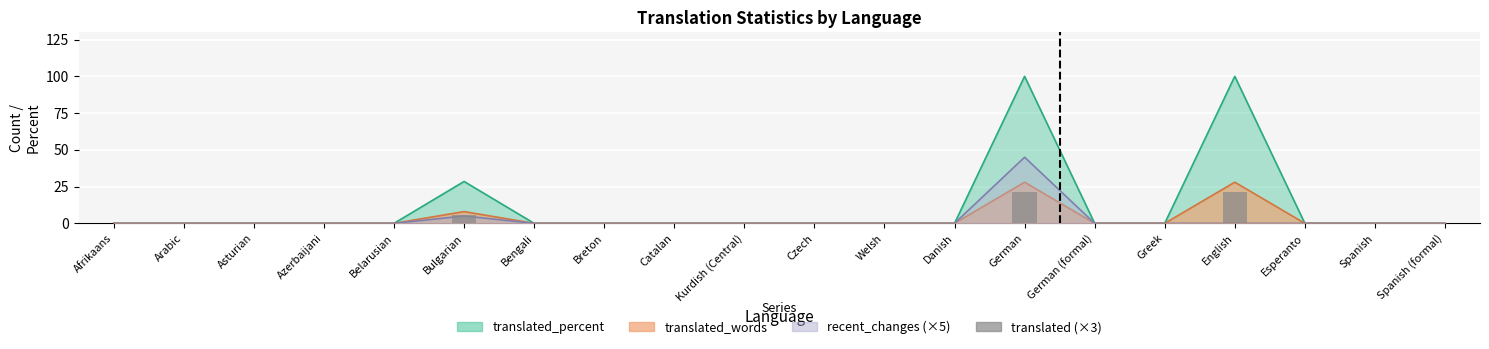

Rank the categories by value from highest to lowest.

German, English, Bulgarian, Afrikaans, Arabic, Asturian, Azerbaijani, Belarusian, Bengali, Breton, Catalan, Kurdish (Central), Czech, Welsh, Danish, German (formal), Greek, Esperanto, Spanish, Spanish (formal)